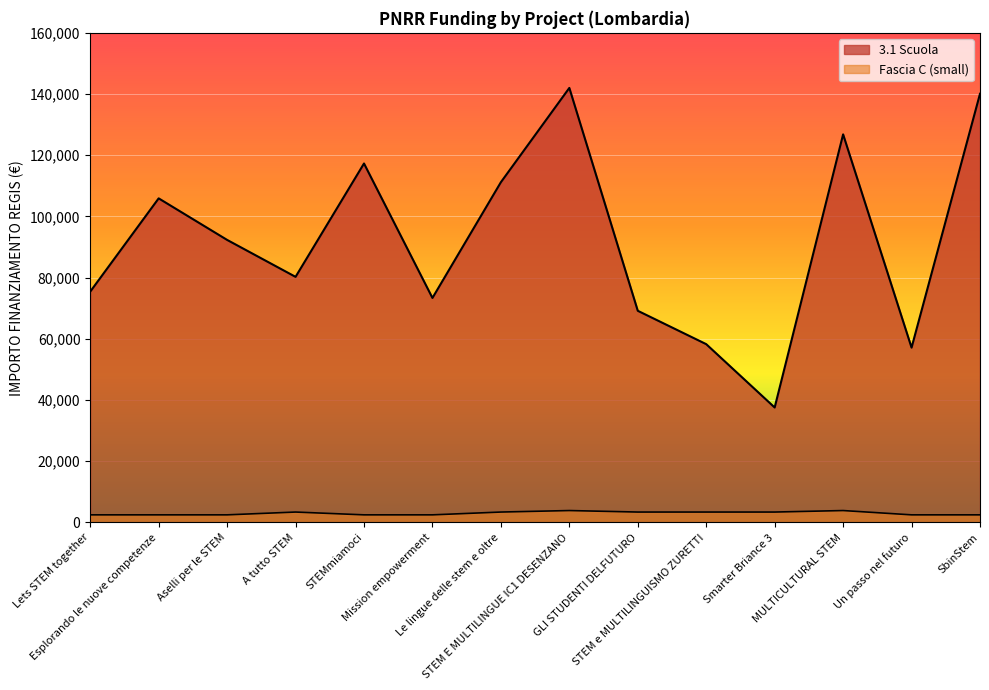

List the series in order of their overall mean, highest first.

3.1 Scuola, Fascia C (small)